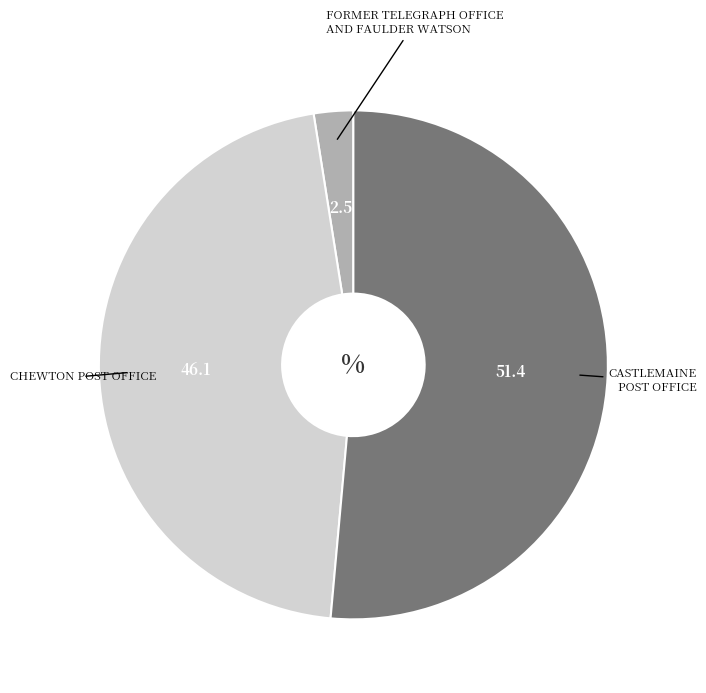

Does any single category account for the majority?

Yes